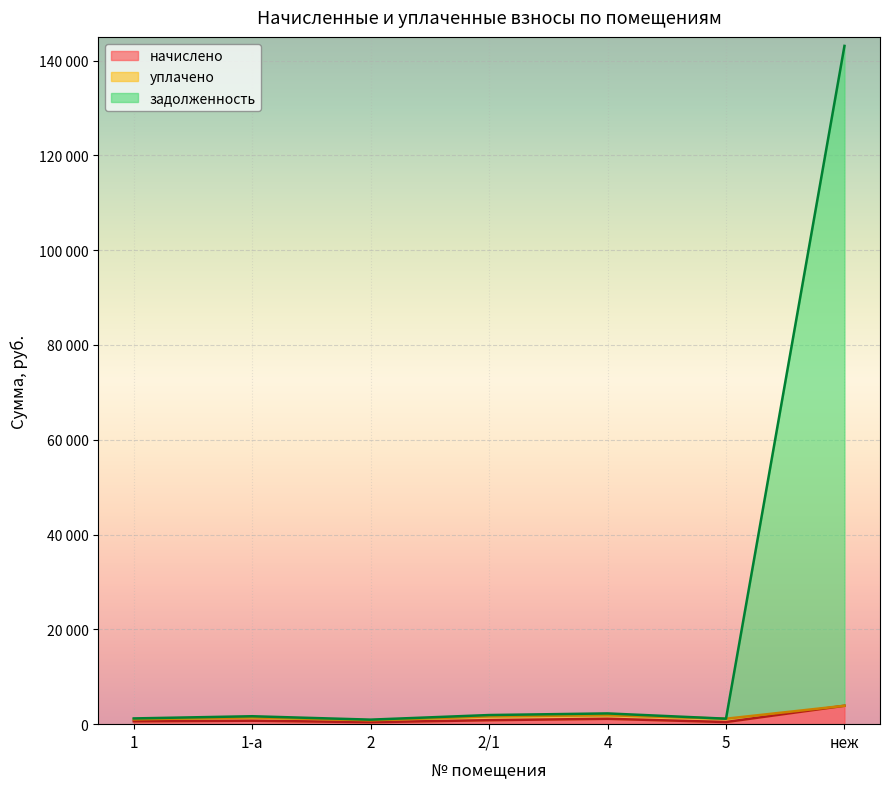

At which label does начислено first exceed 729?

1-а